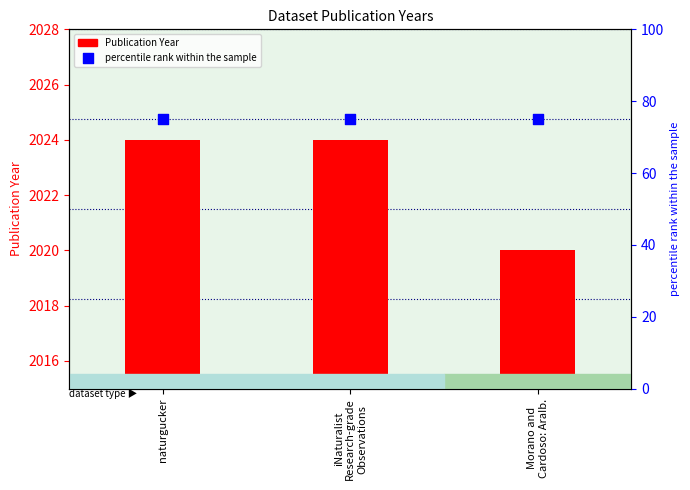

What are all the series names shown in the legend?

Publication Year, percentile rank within the sample